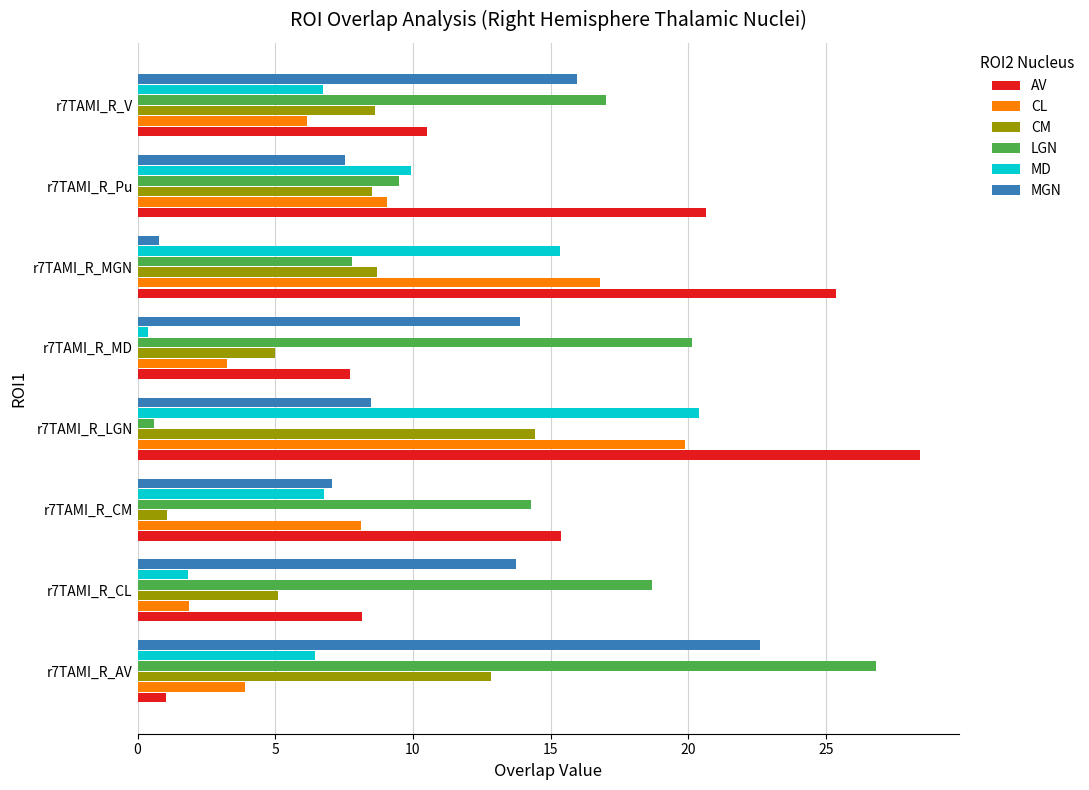

At which category is the sum across all series the highest?

r7TAMI_R_LGN